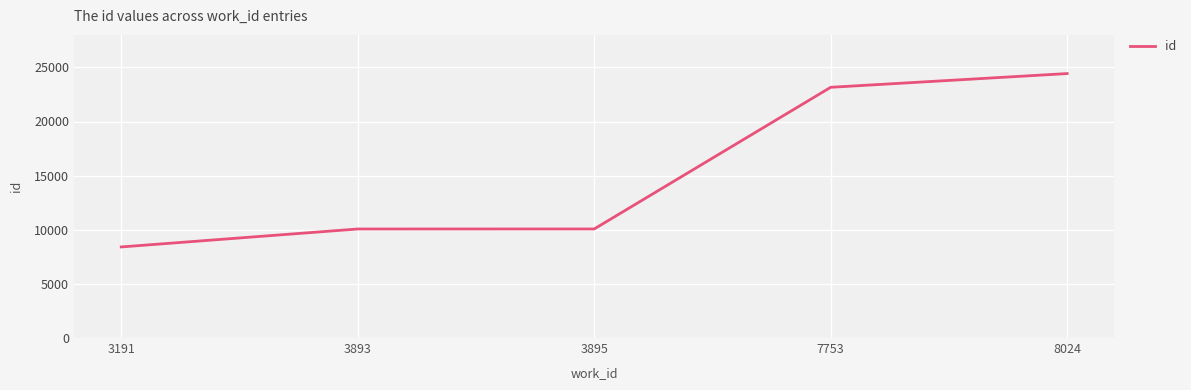

What value does the data have at 3893?

10071